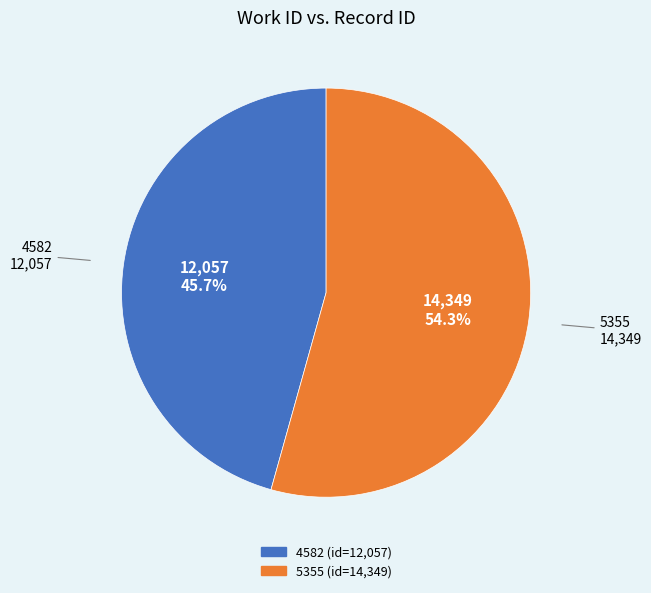

True or false: 4582 accounts for 46% of the total.

True